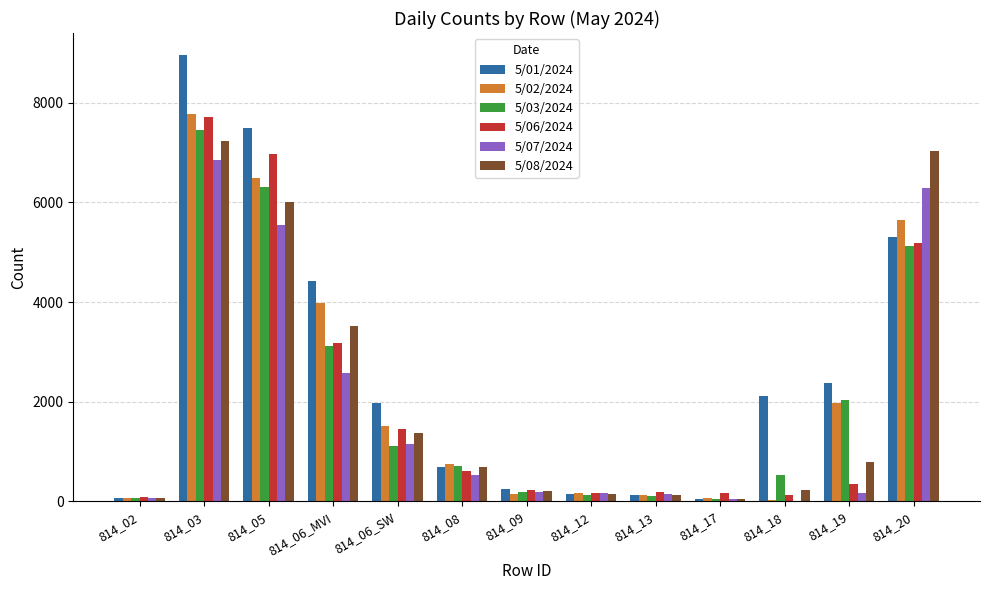

Which series has the largest total across all categories?

5/01/2024